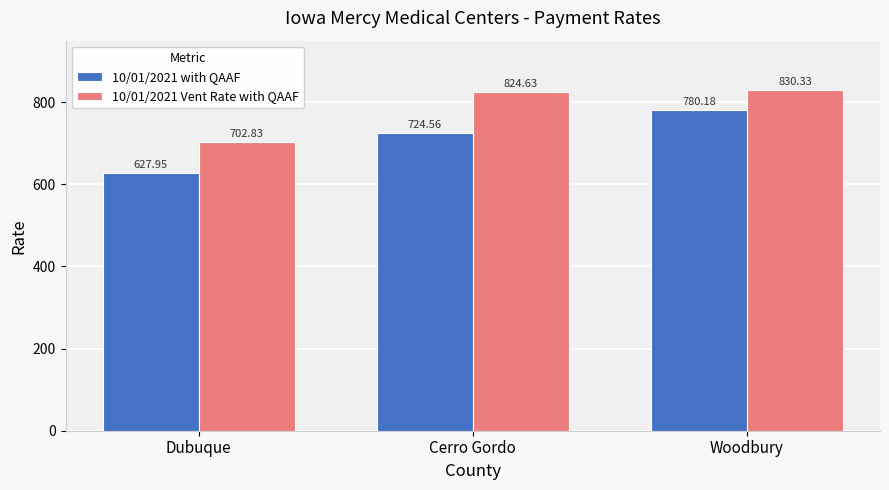

Where does the 10/01/2021 Vent Rate with QAAF series first go above 824?

Cerro Gordo